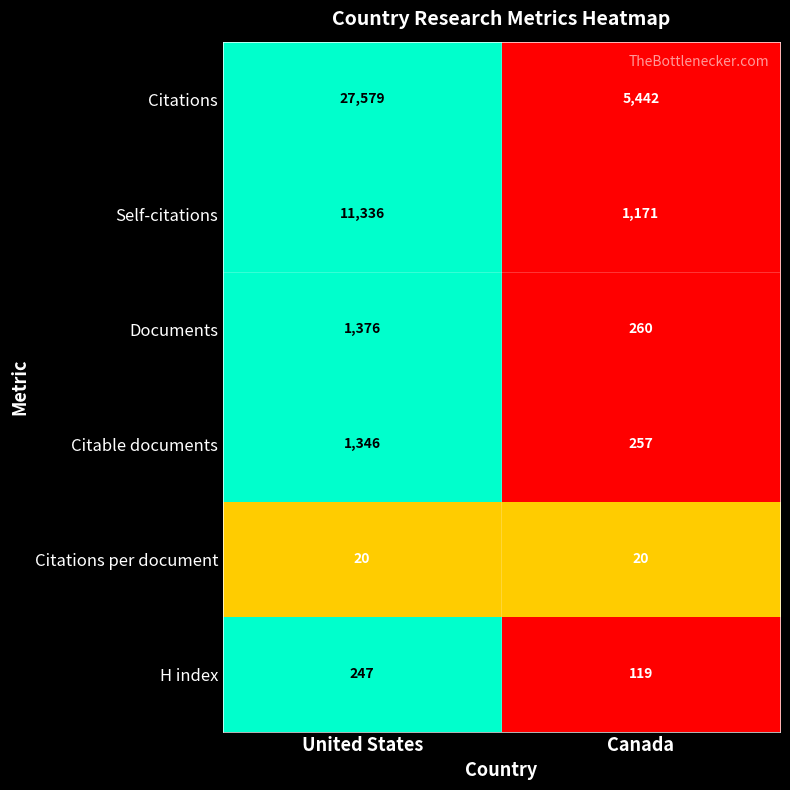

At United States, list the series in order from smallest to largest.

Citations per document, H index, Citable documents, Documents, Self-citations, Citations